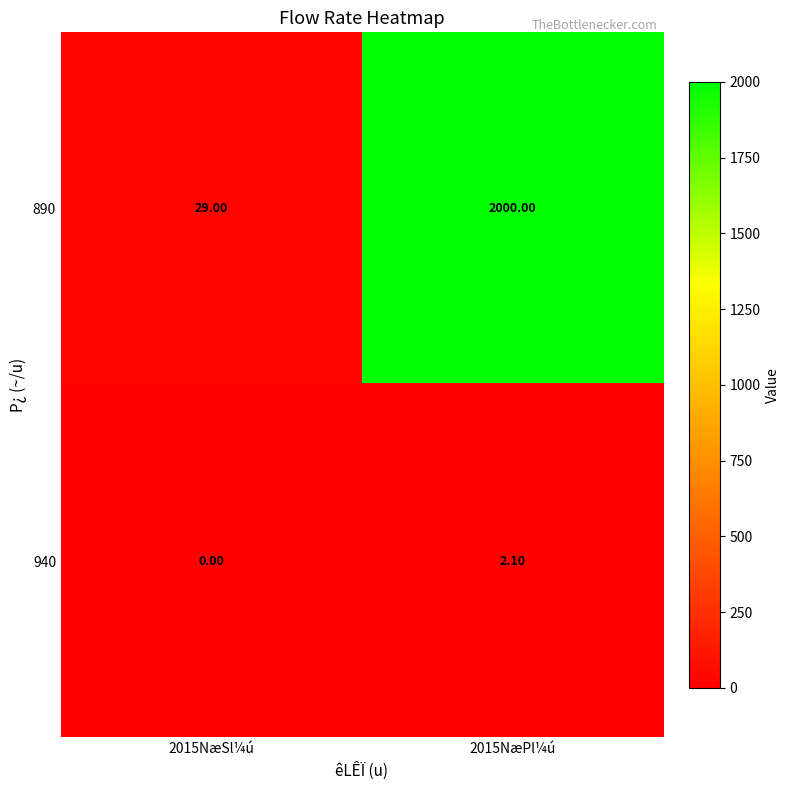

What is the average value of the 890 series?

1014.5